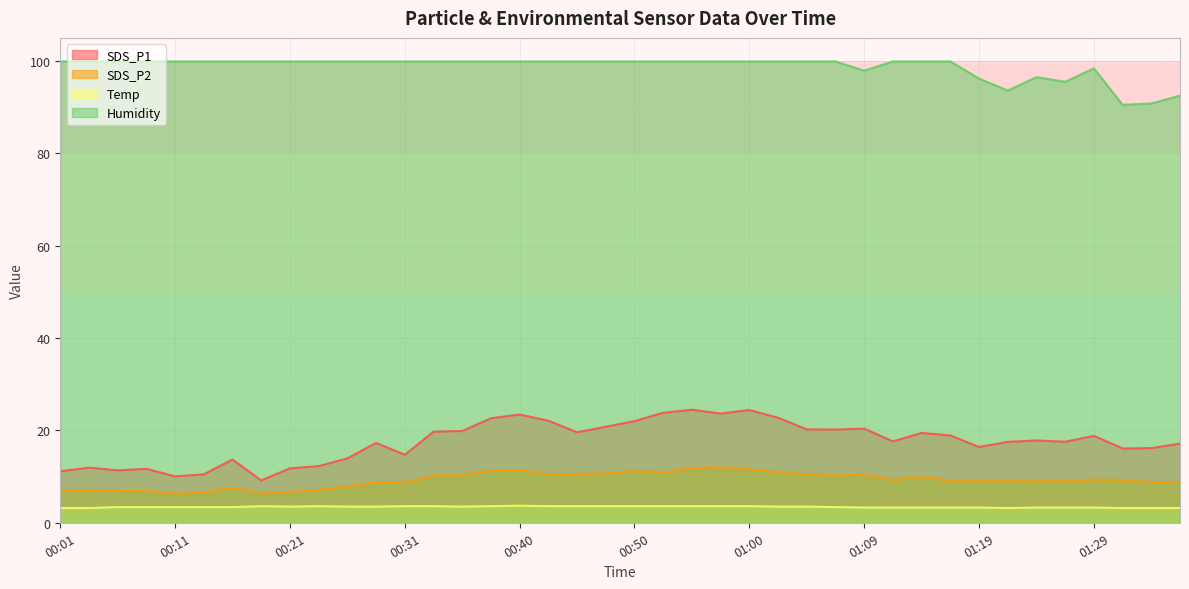

The value of Humidity at 00:55 is 67.5. True or false?

False